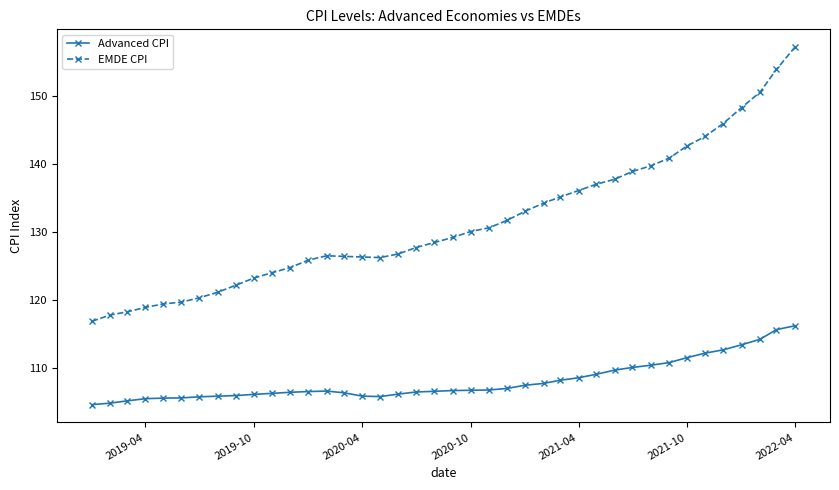

True or false: Advanced CPI and EMDE CPI intersect in this chart.

False